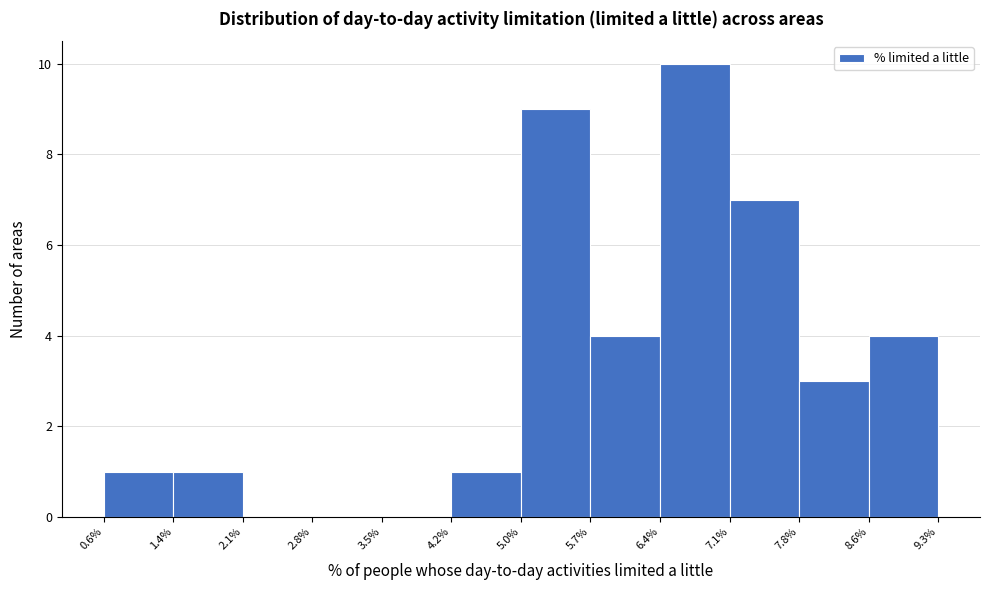

Over which range of the x-axis is the bar tallest?

6.4% to 7.1%